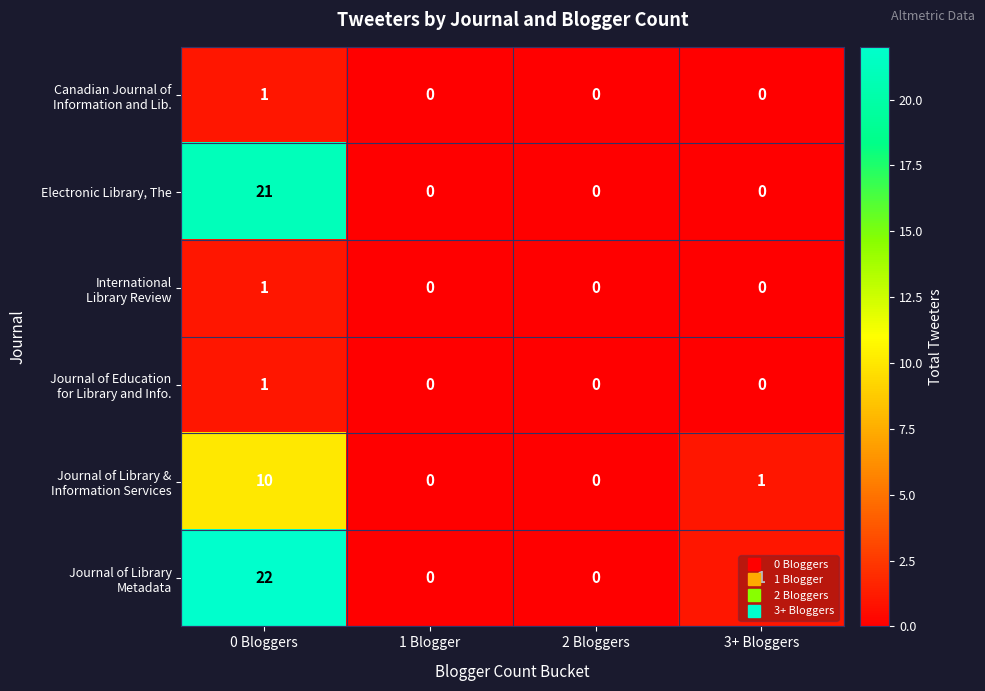

The value of Electronic Library, The at 1 Blogger is 0. True or false?

True